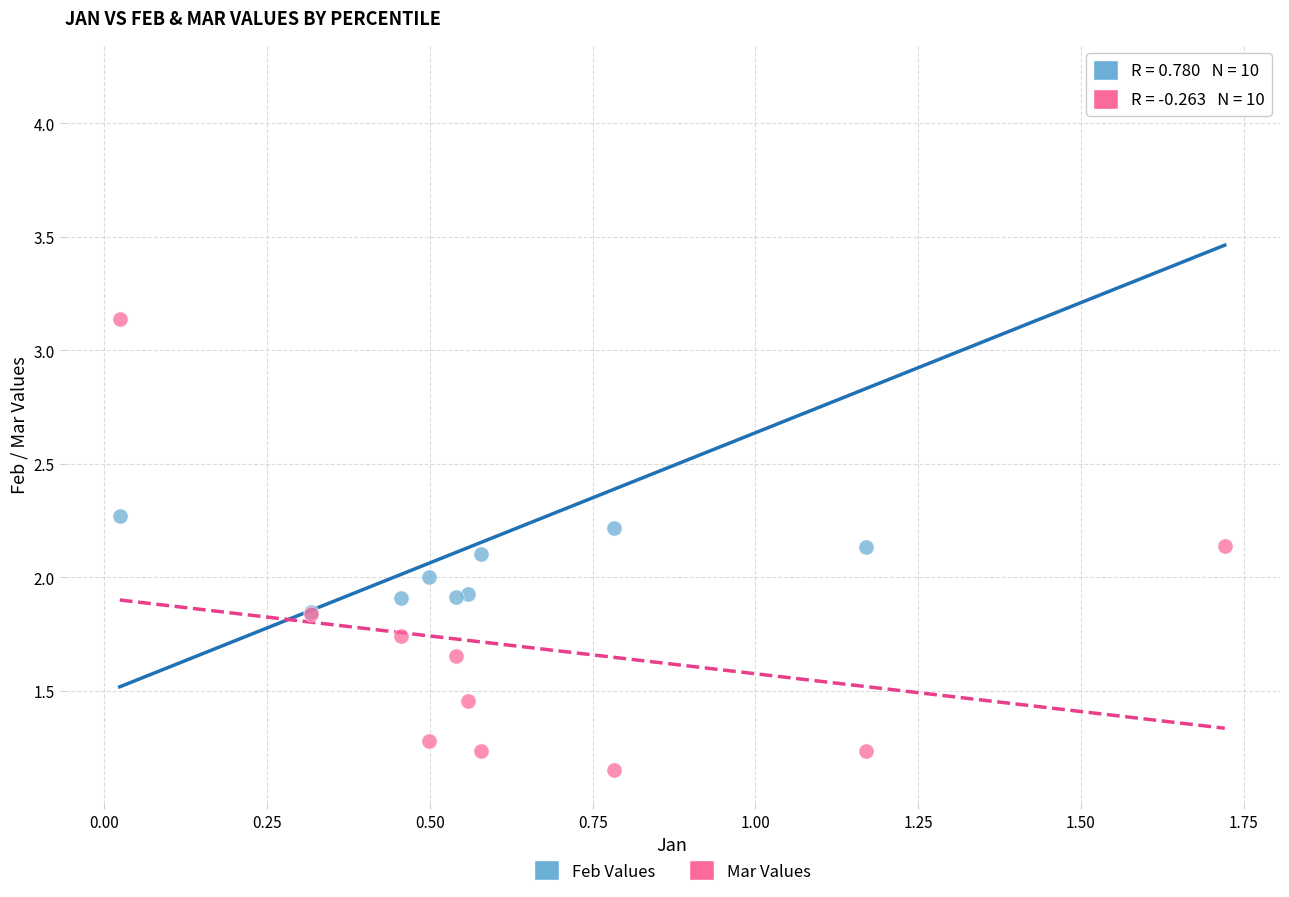

What are all the series names shown in the legend?

Feb Values, Mar Values